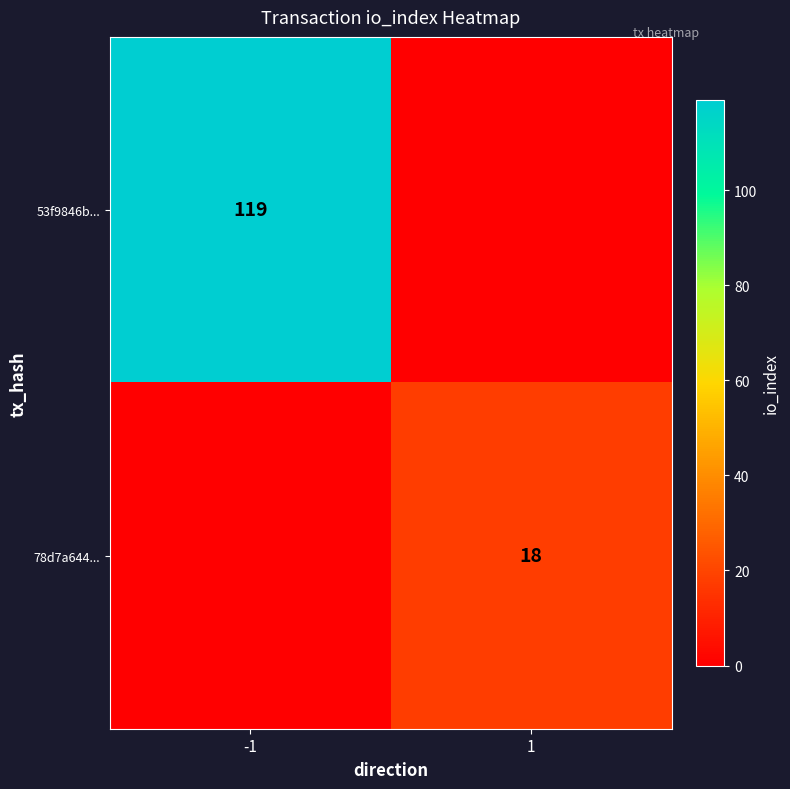

The 53f9846b... series shows 36 at -1. True or false?

False